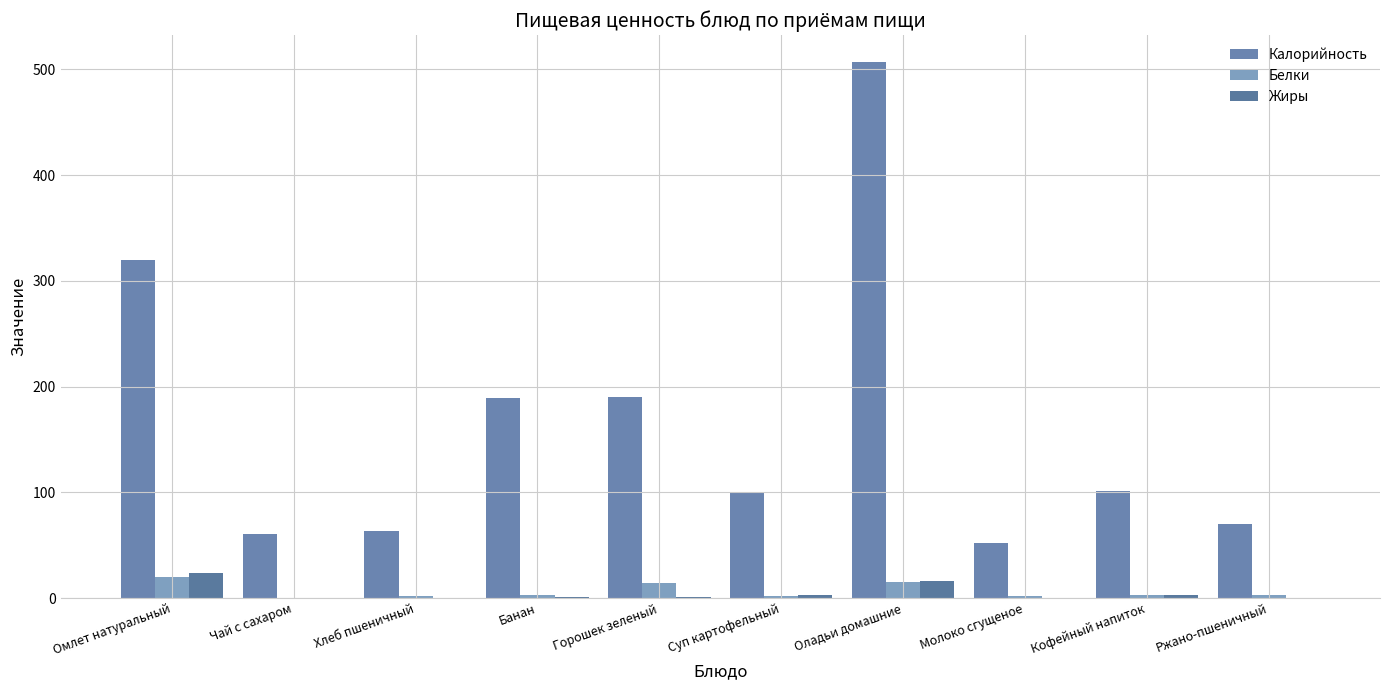

Is it true that Калорийность equals 189 at Банан?

True